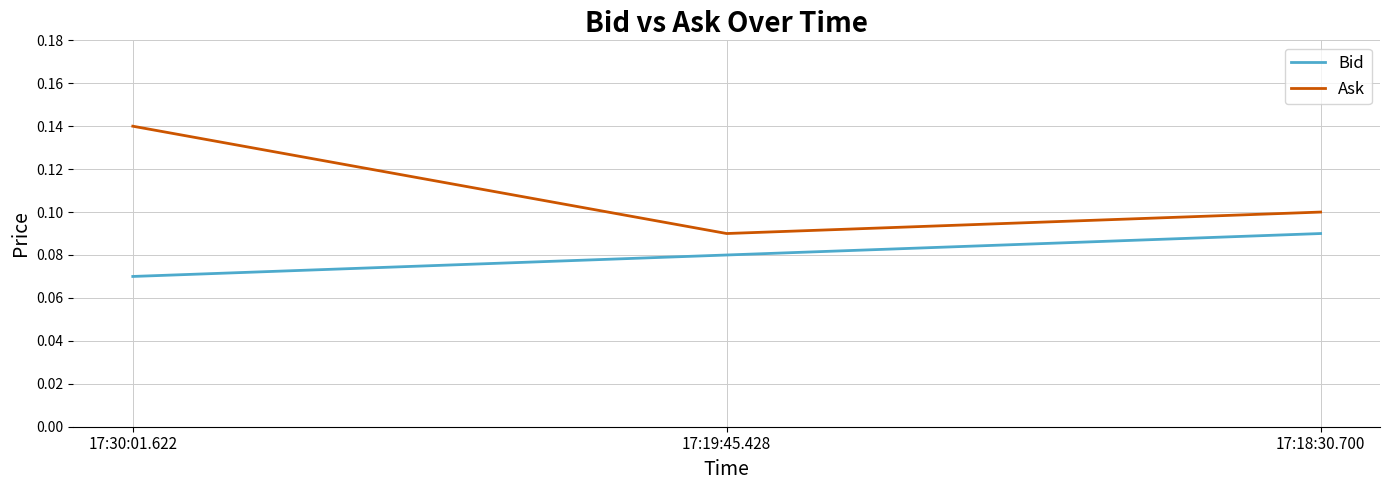

Which series has the widest spread of values?

Ask